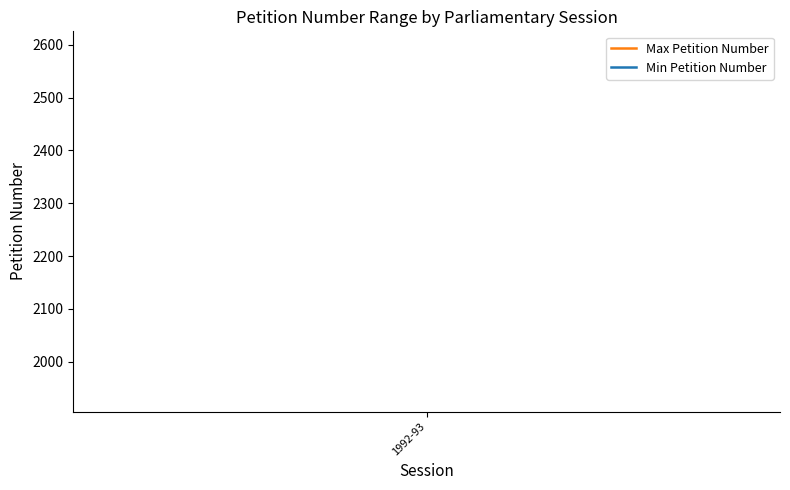

Rank the series by their maximum value, from lowest to highest.

Min Petition Number, Max Petition Number